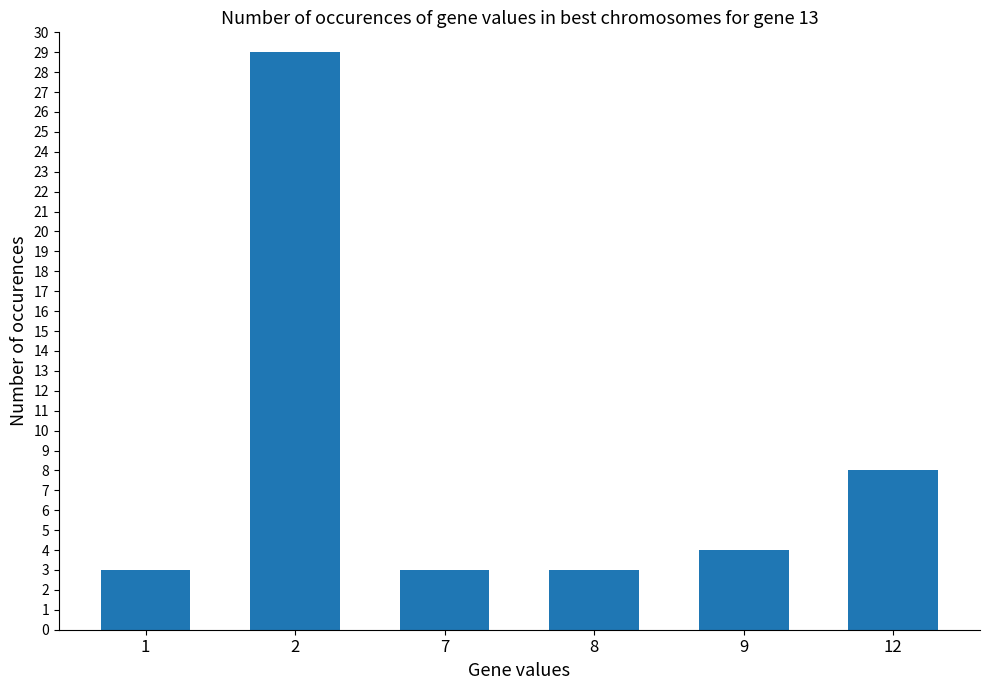

What is the value of the 2nd bar from the left?

29